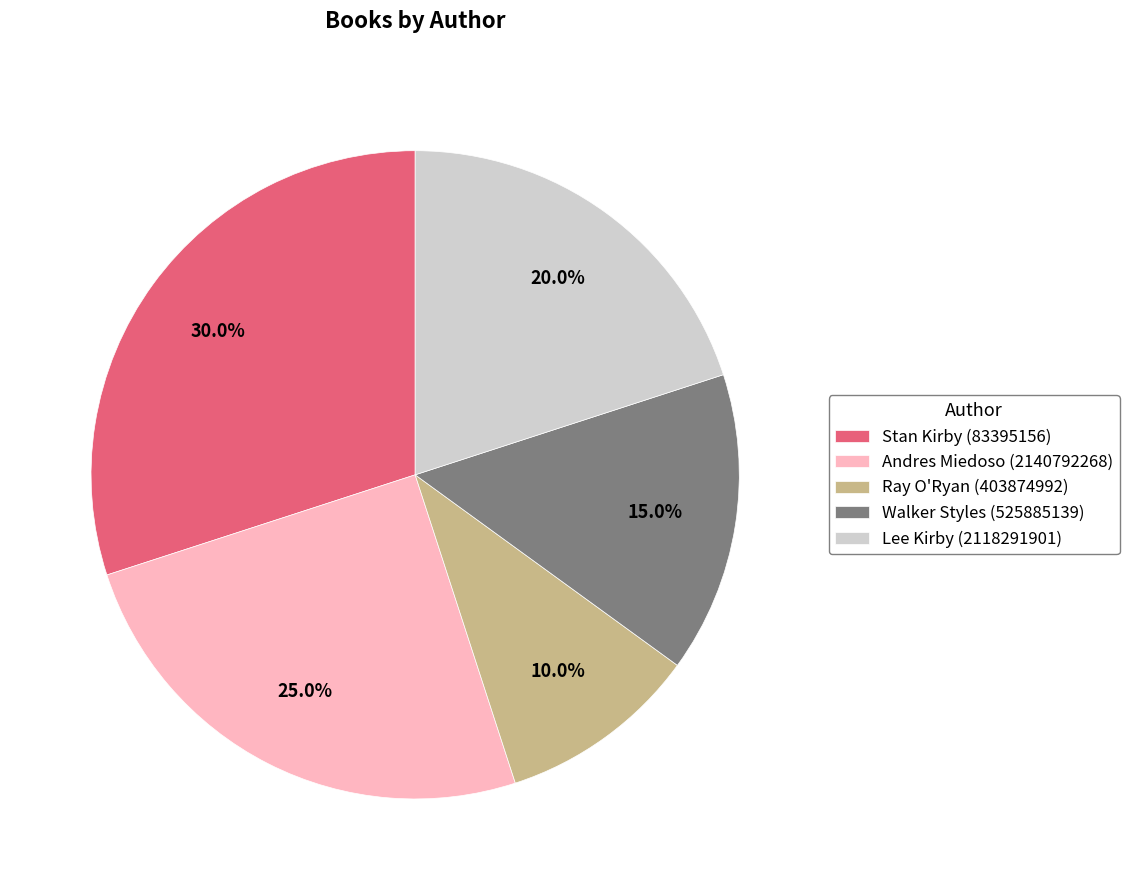

Is it true that Ray O'Ryan (403874992) is 10% of the pie?

True